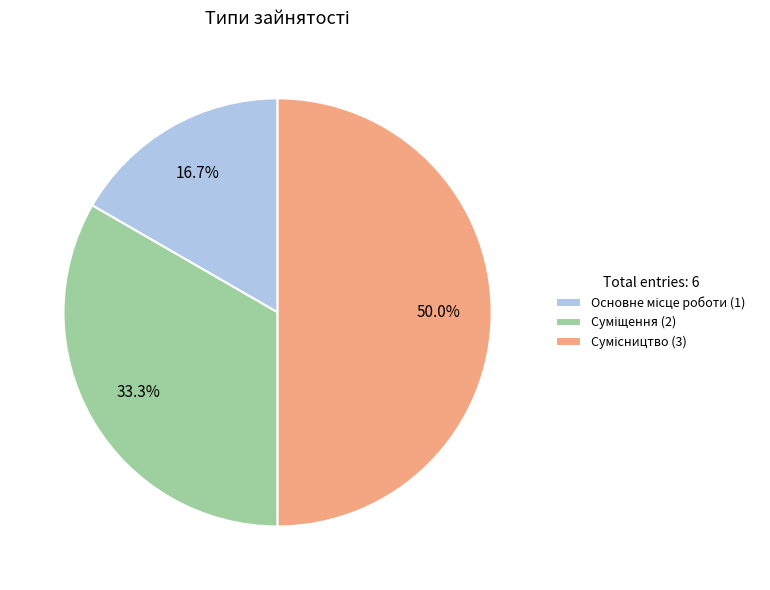

To the nearest percent, what portion does Основне місце роботи represent?

17%